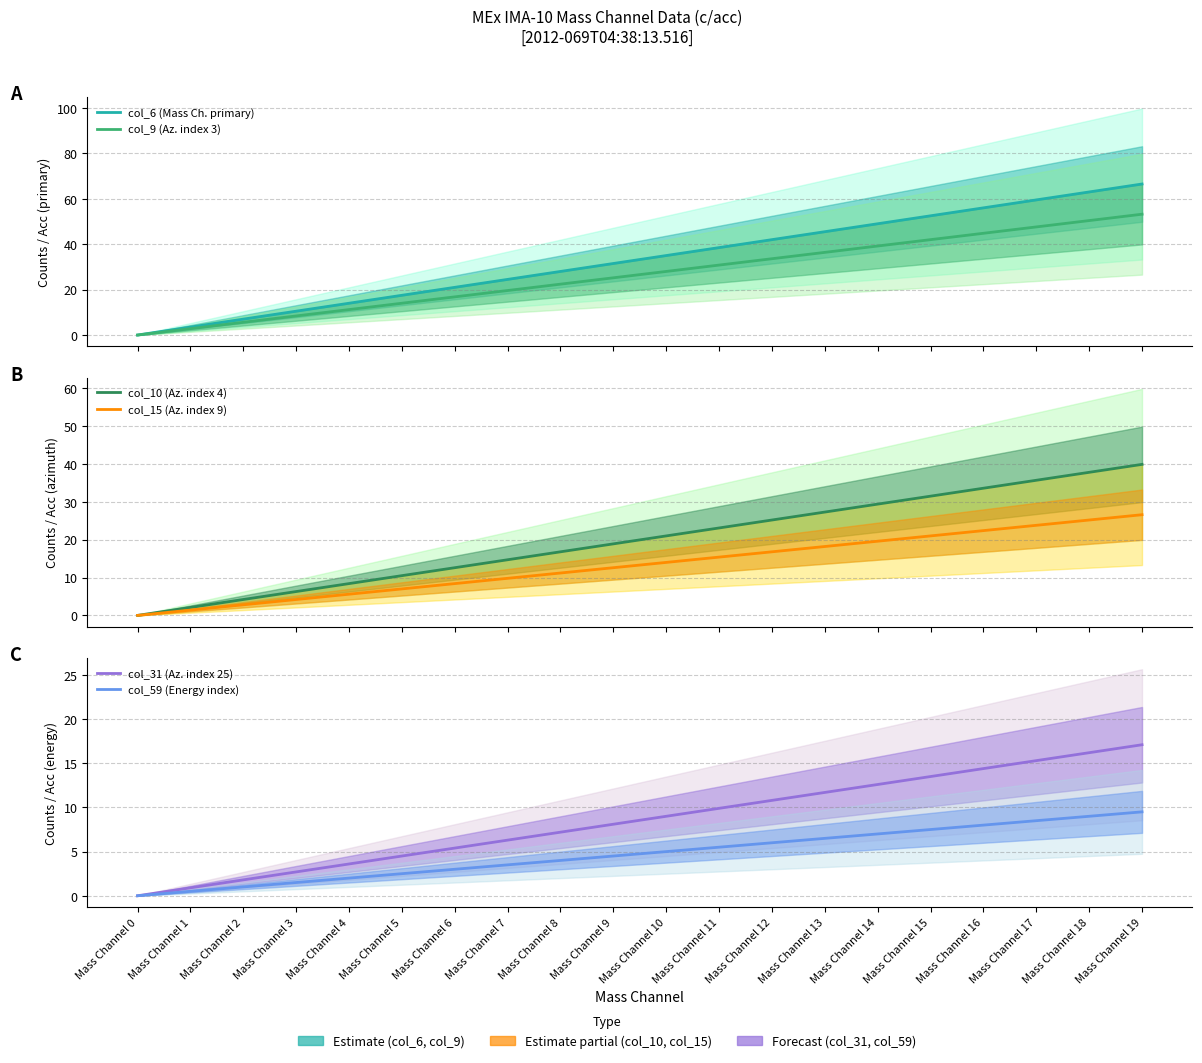

Count the number of data series in this chart.

6